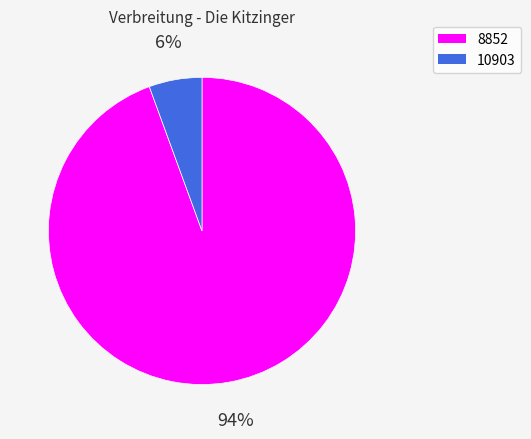

Do 8852 and 10903 together represent more than half of the pie?

Yes